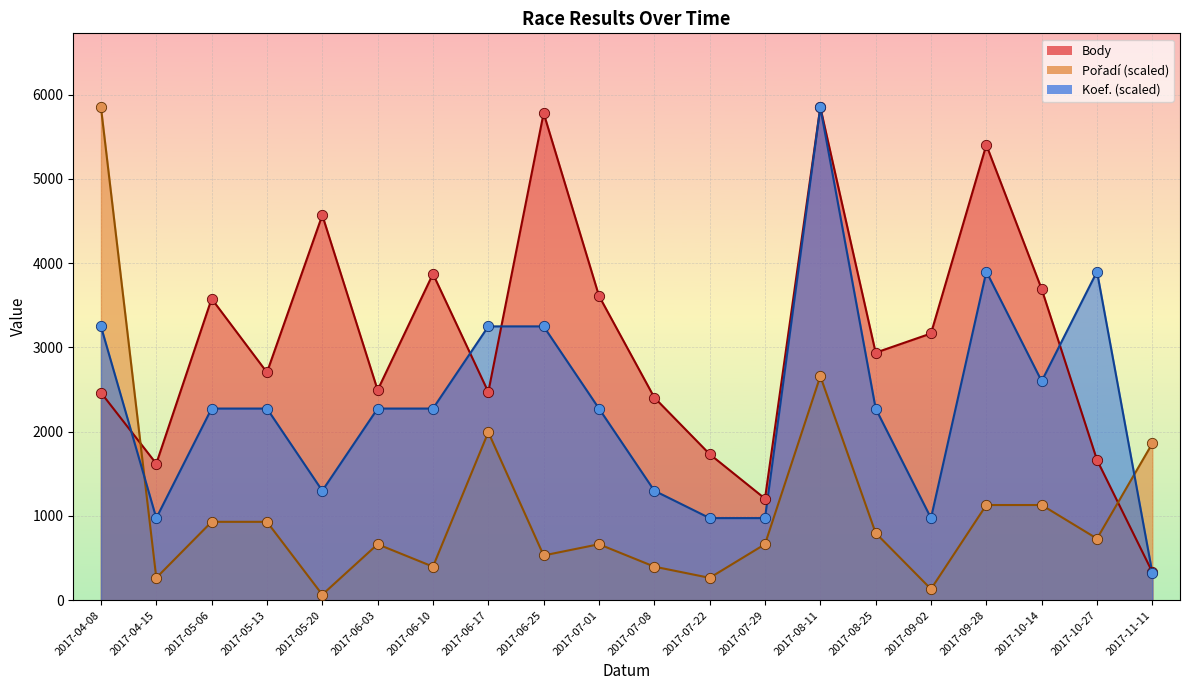

Which series has the largest Y range (max minus min)?

Pořadí